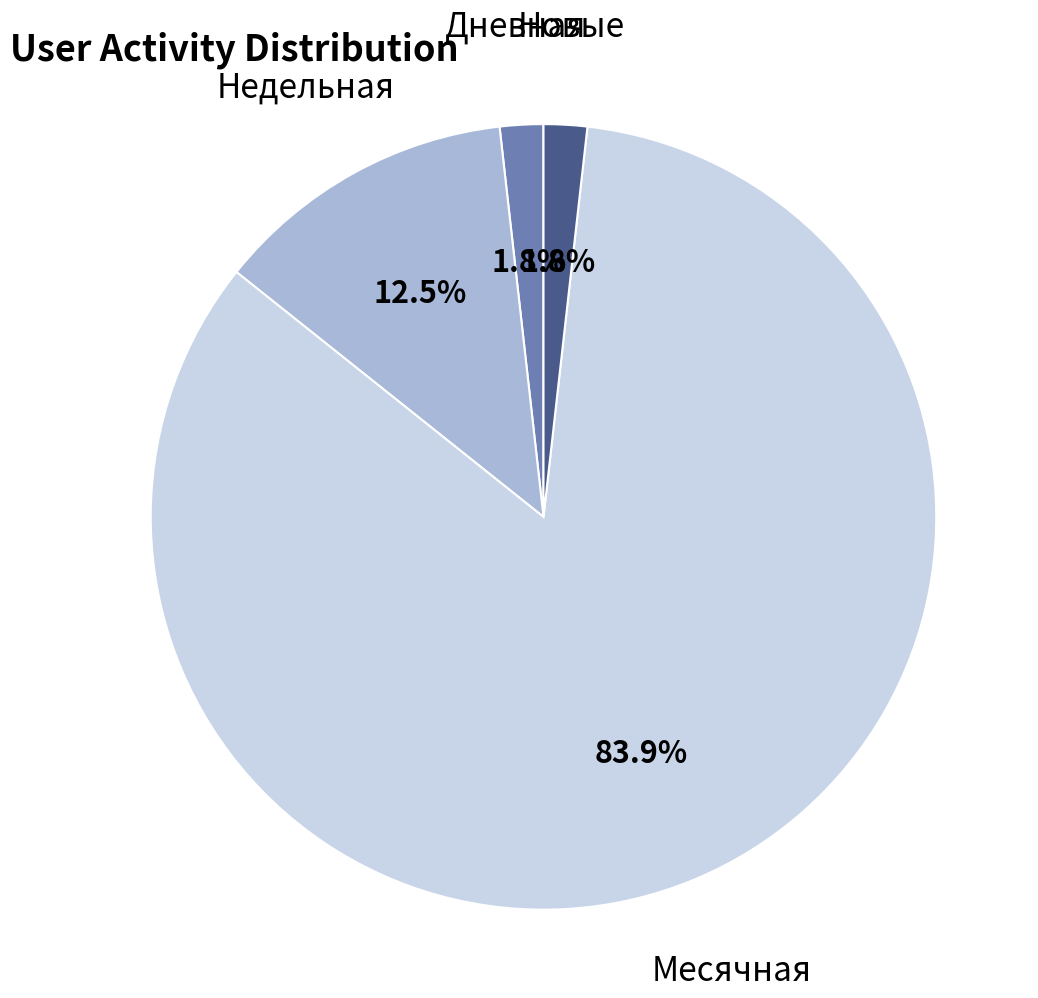

Is there a majority slice in this chart?

Yes